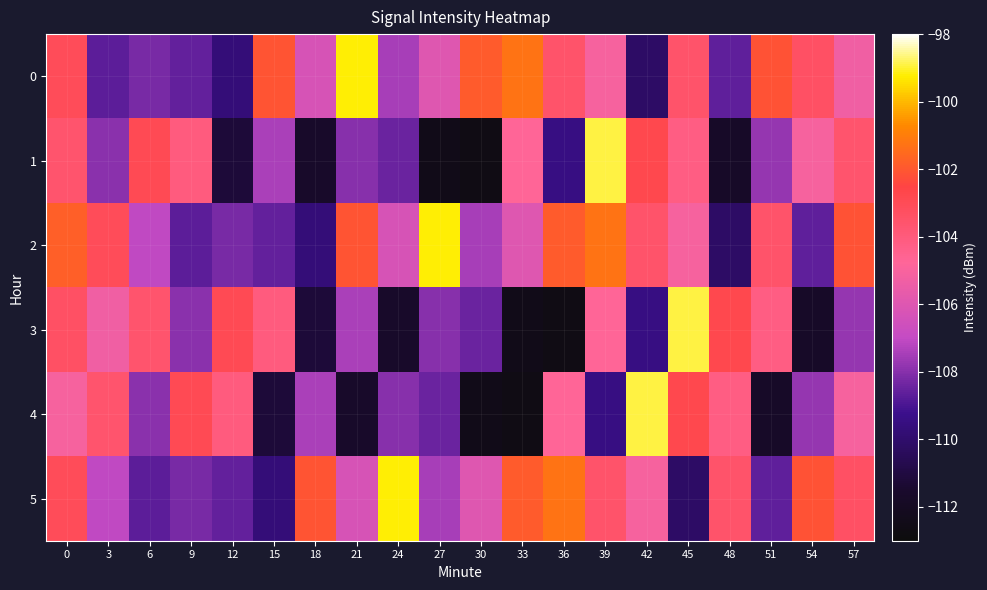

Which series changed the most between 3 and 36?

3